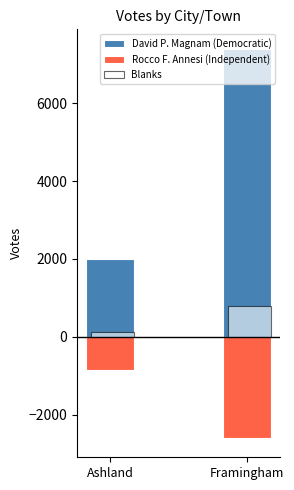

Which series has the largest range (max minus min)?

David P. Magnam (Democratic)